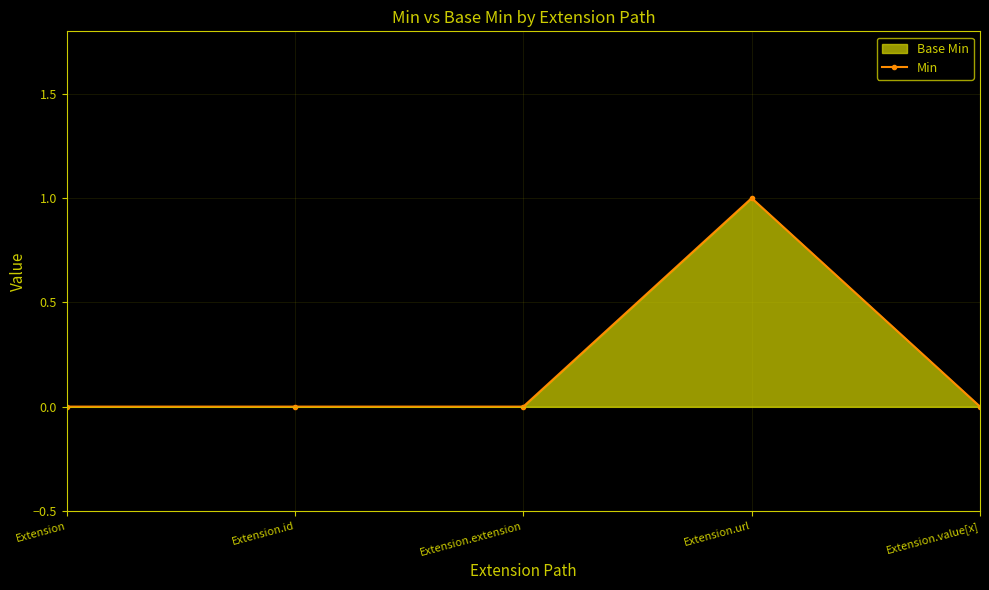

Rank the categories by value from highest to lowest.

Extension.url, Extension, Extension.id, Extension.extension, Extension.value[x]